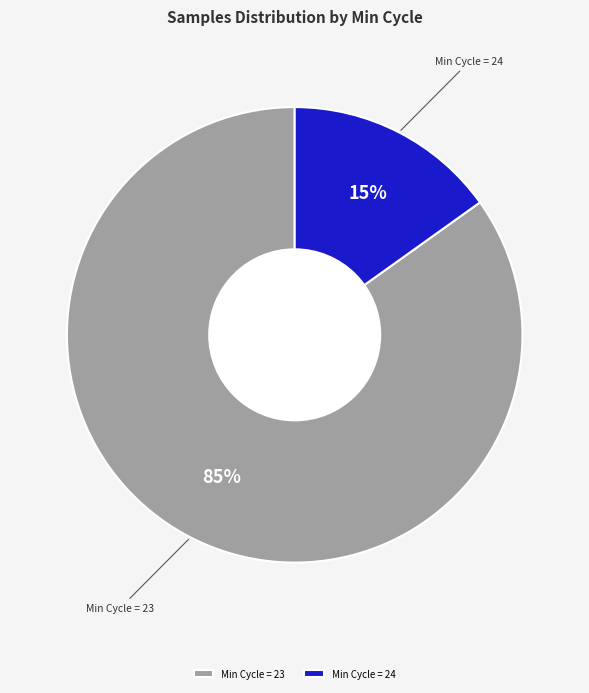

How many slices are in this pie chart?

2